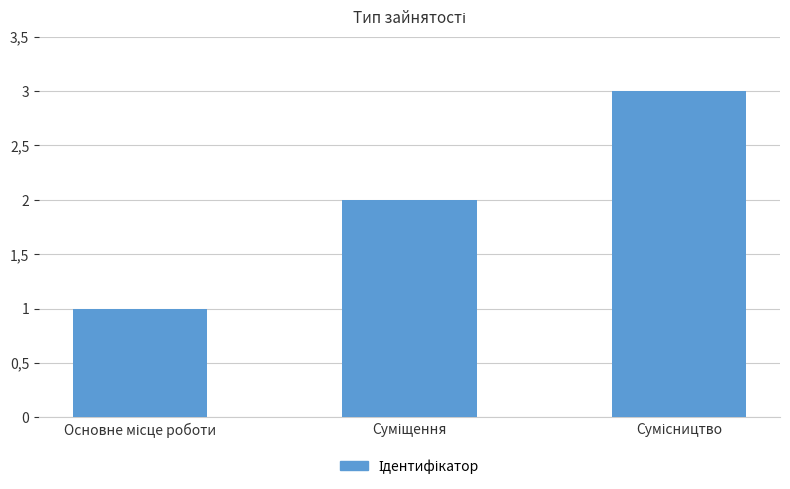

The chart shows a value of 3 at Сумісництво. True or false?

True